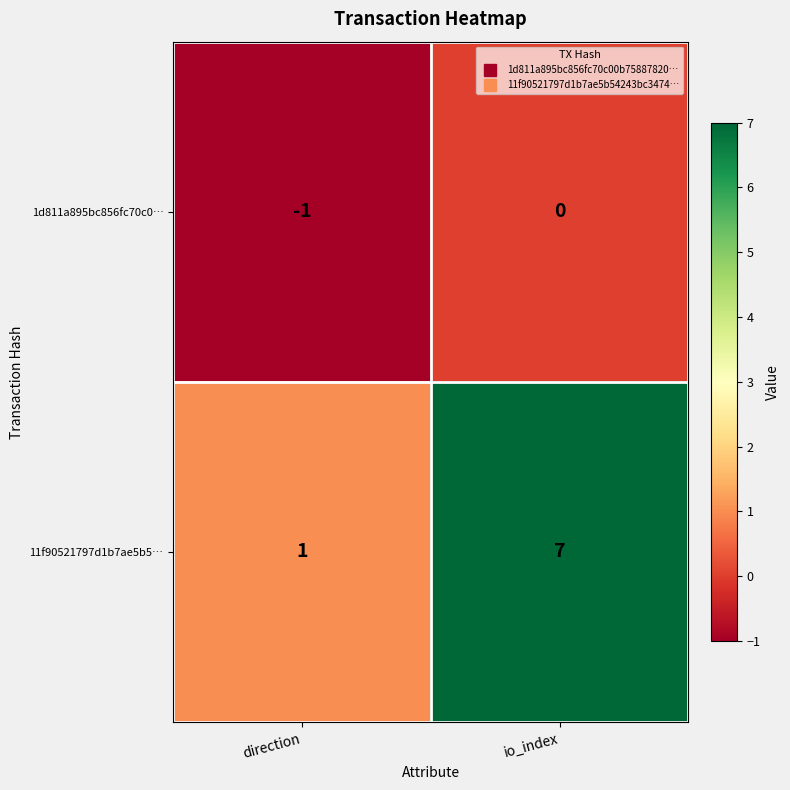

What is the maximum value shown in the chart?

7